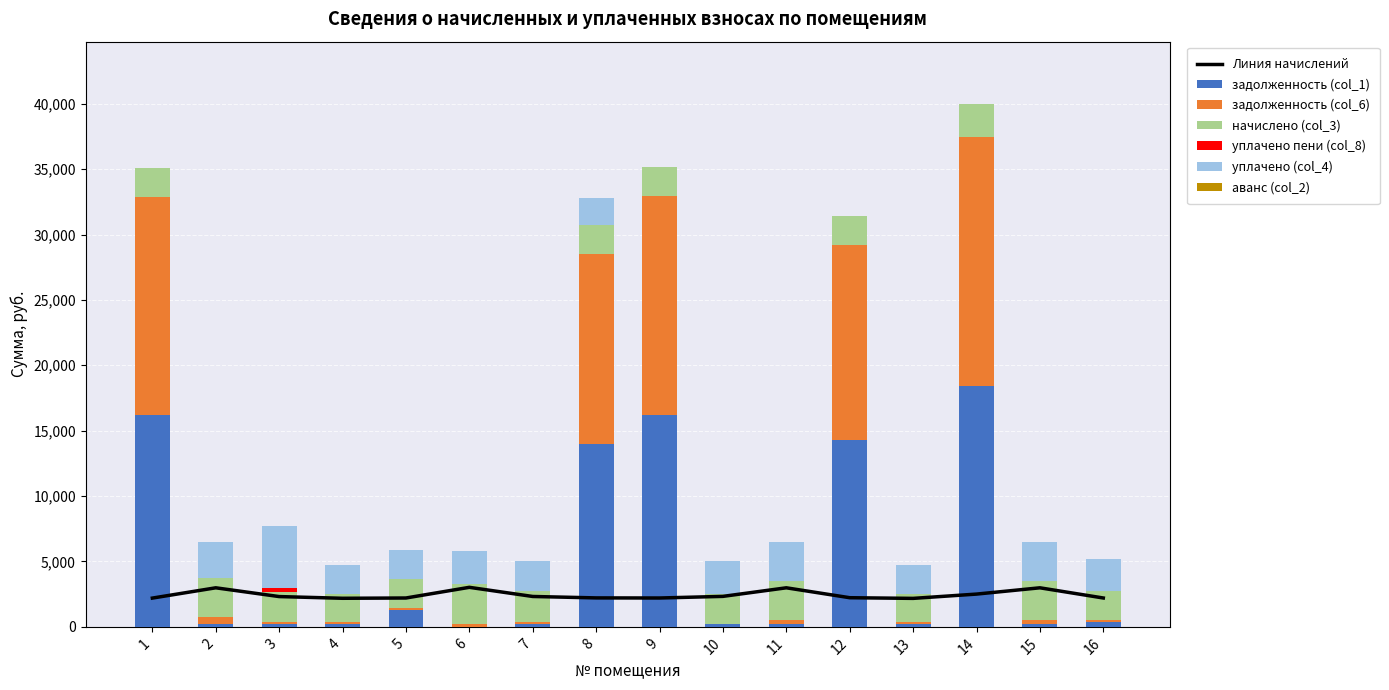

What is the sum of the задолженность (col_6) values at 2 and 15?

746.6